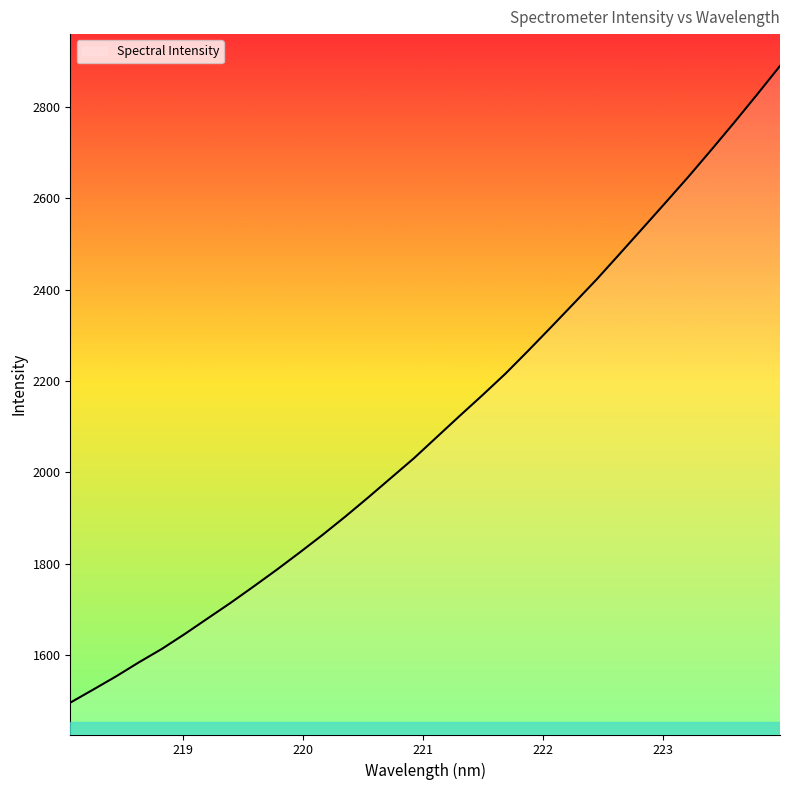

What is the maximum value shown in the chart?

2890.4